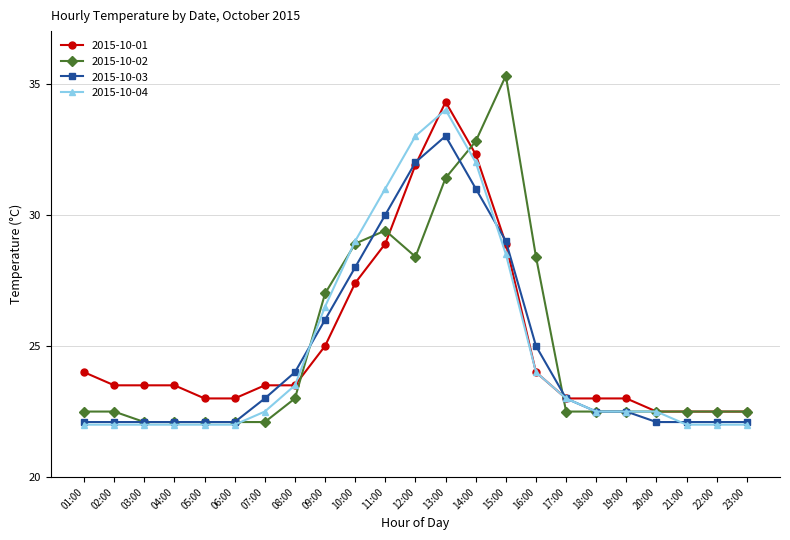

Is it true that 2015-10-04 equals 31.0 at 11:00?

True